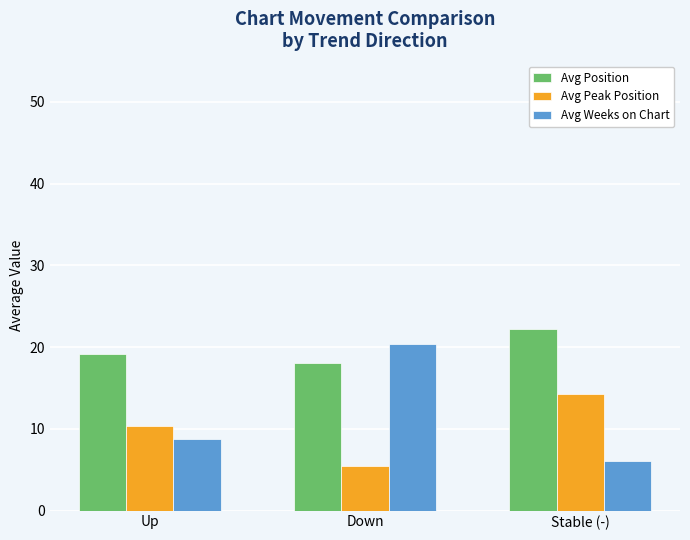

The Avg Position series shows 22.2 at Stable (-). True or false?

True